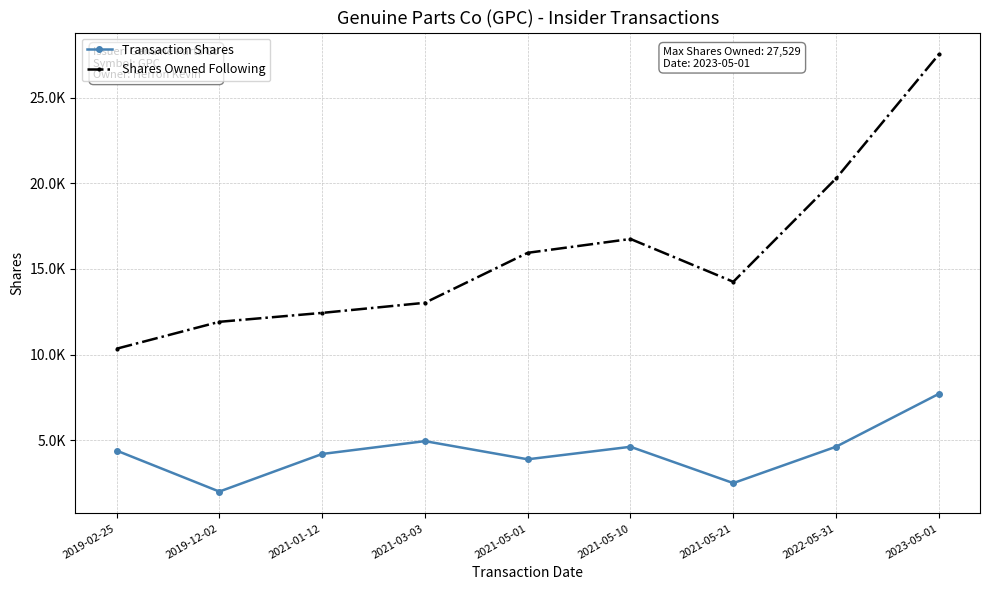

Is this an area chart (filled region under the line)?

No